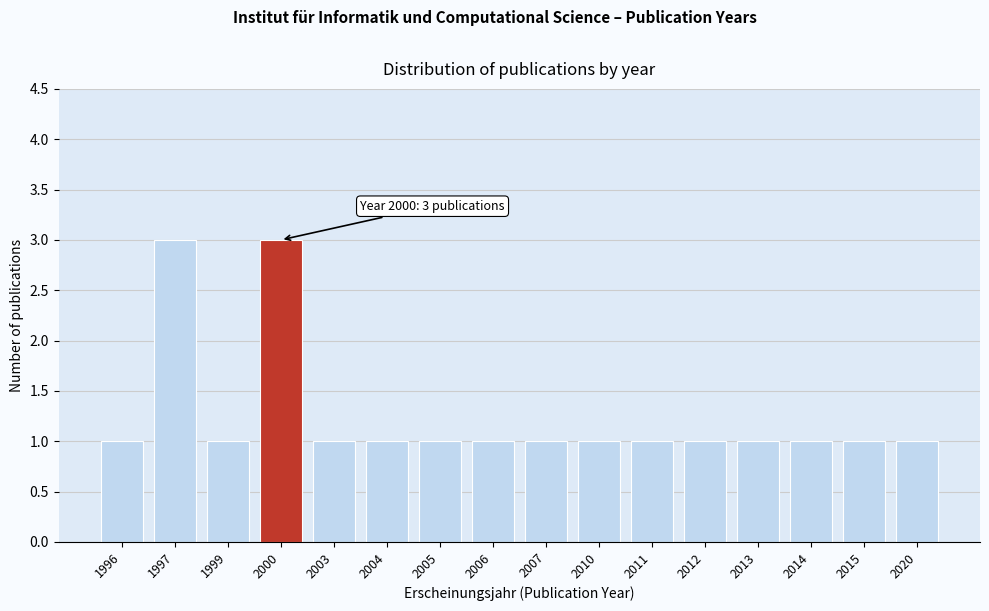

Reading left to right, extract all data points from this chart.

1996=1	1997=3	1999=1	2000=3	2003=1	2004=1	2005=1	2006=1	2007=1	2010=1	2011=1	2012=1	2013=1	2014=1	2015=1	2020=1